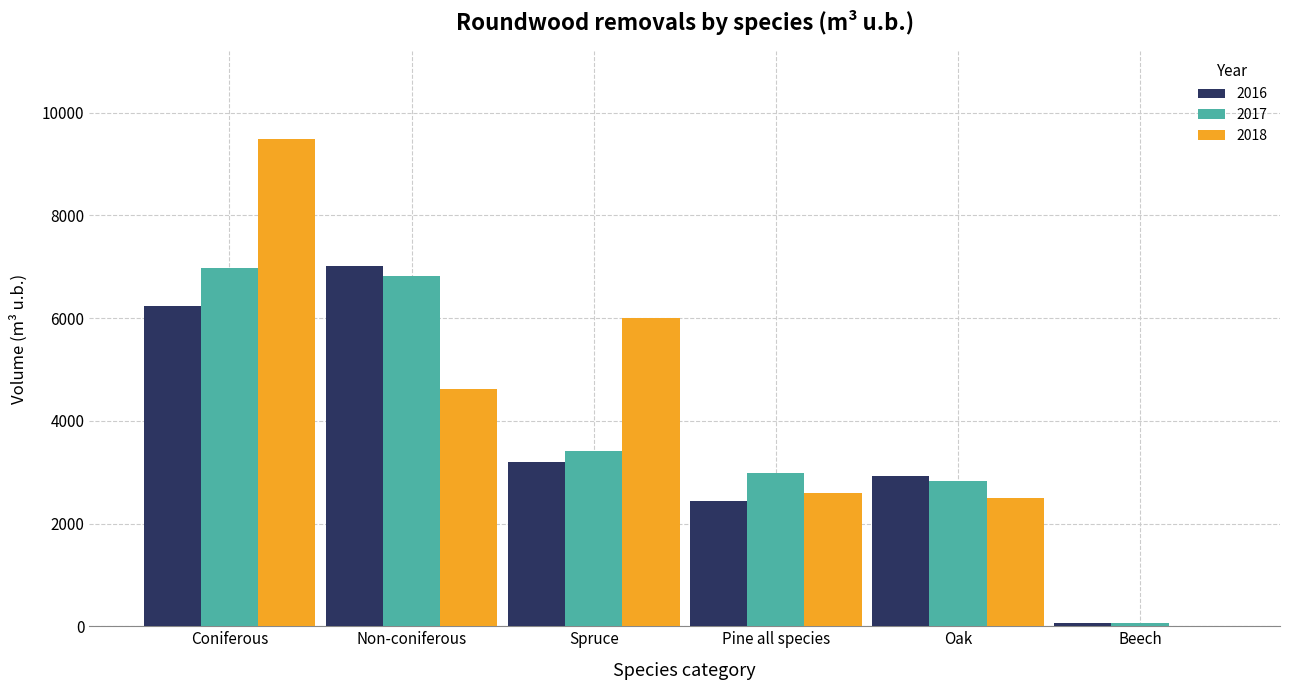

Reading left to right, what are all the values shown in this chart?

2016: Coniferous=6237	Non-coniferous=7020	Spruce=3188	Pine all species=2441	Oak=2921	Beech=55
2017: Coniferous=6980	Non-coniferous=6816	Spruce=3414	Pine all species=2977	Oak=2829	Beech=54
2018: Coniferous=9493	Non-coniferous=4623	Spruce=6009	Pine all species=2597	Oak=2499	Beech=0